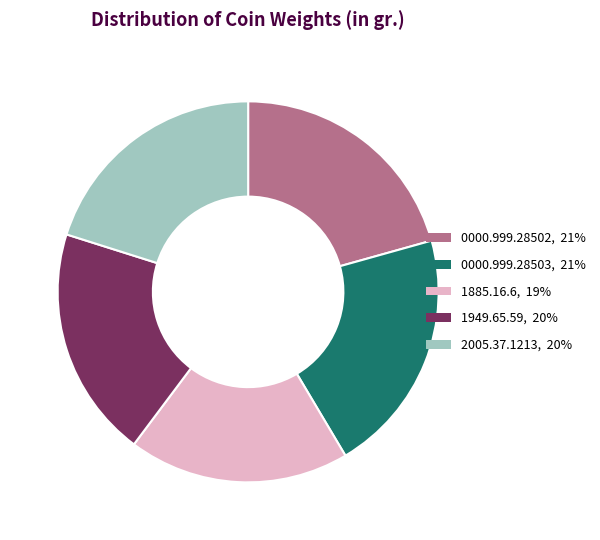

Count the number of slices in the pie.

5